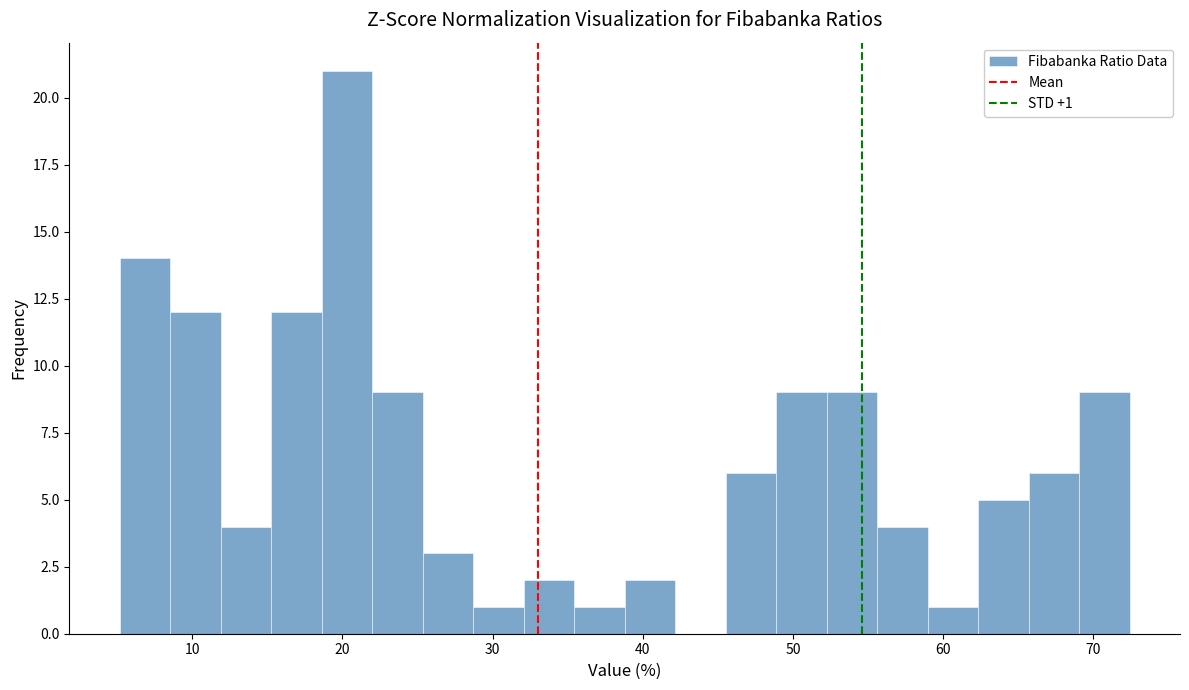

Read against the x-axis, roughly where is the centre of the tallest bar?

20